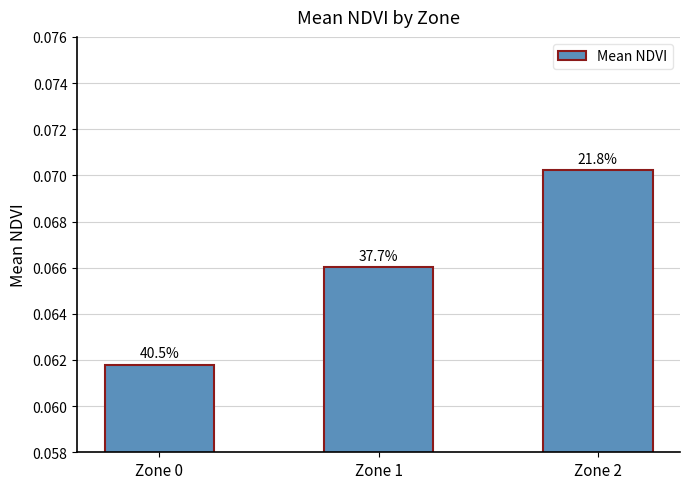

What is the average value?

0.1